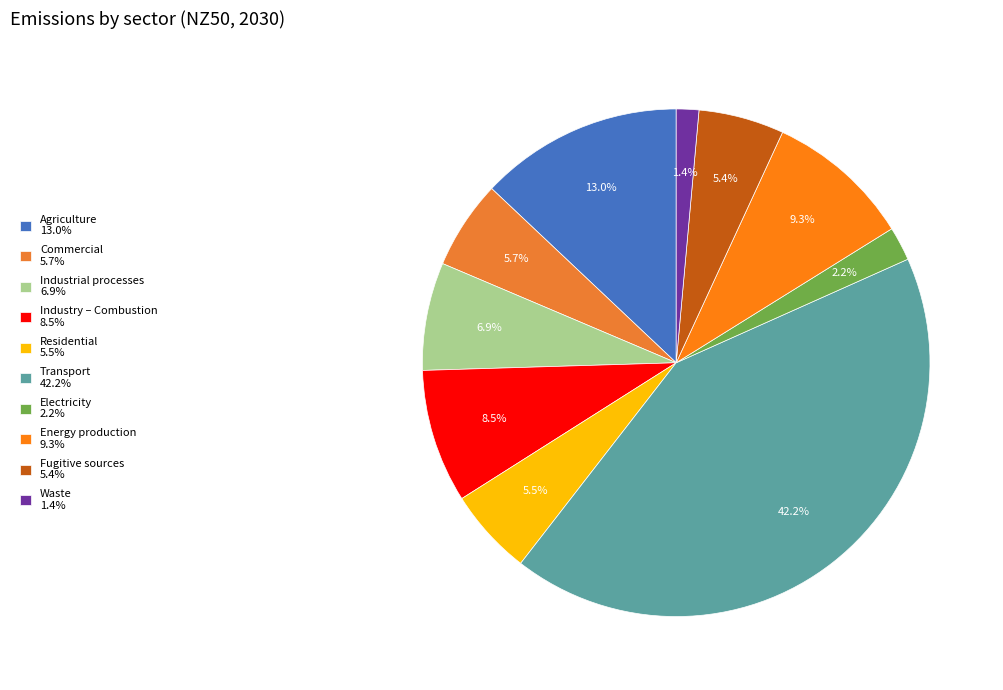

Is Waste the majority of the pie?

No